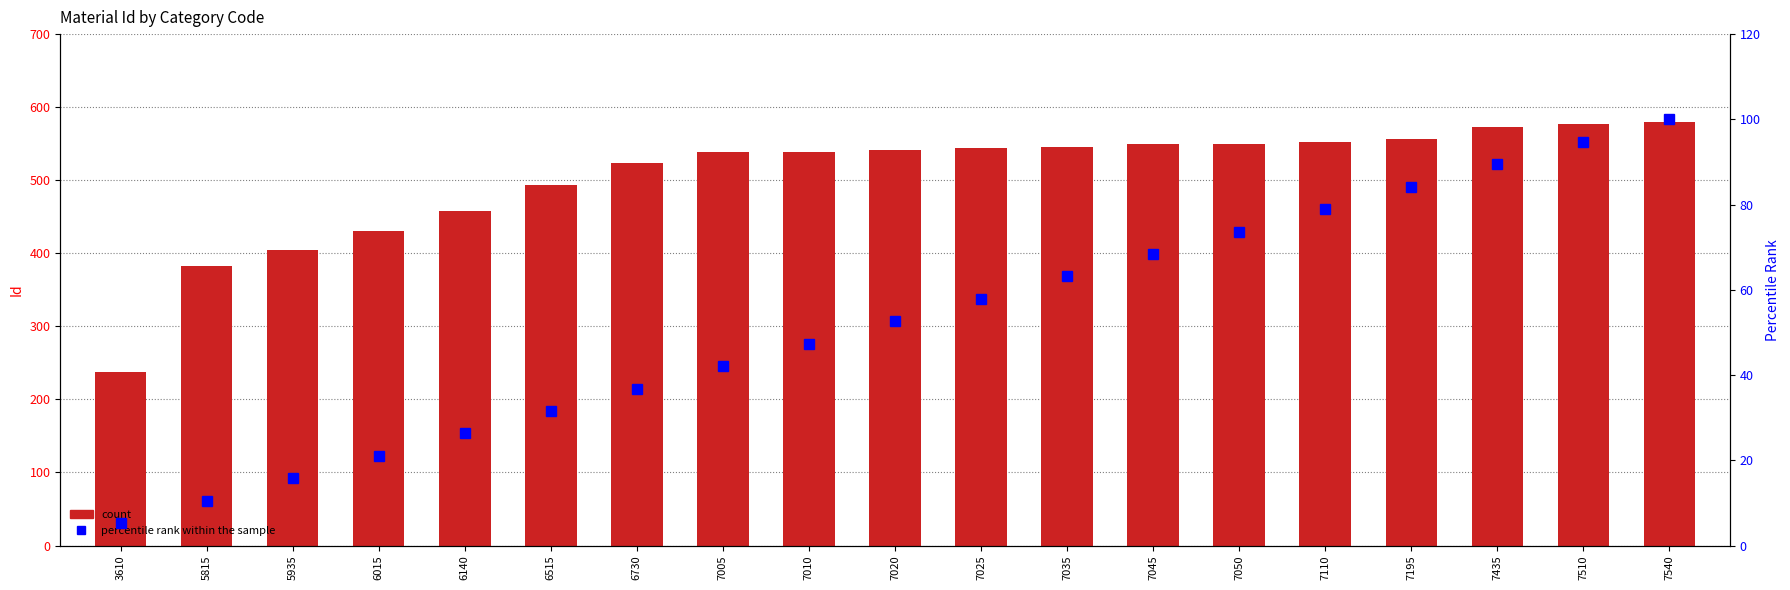

Which series has the largest range (max minus min)?

count